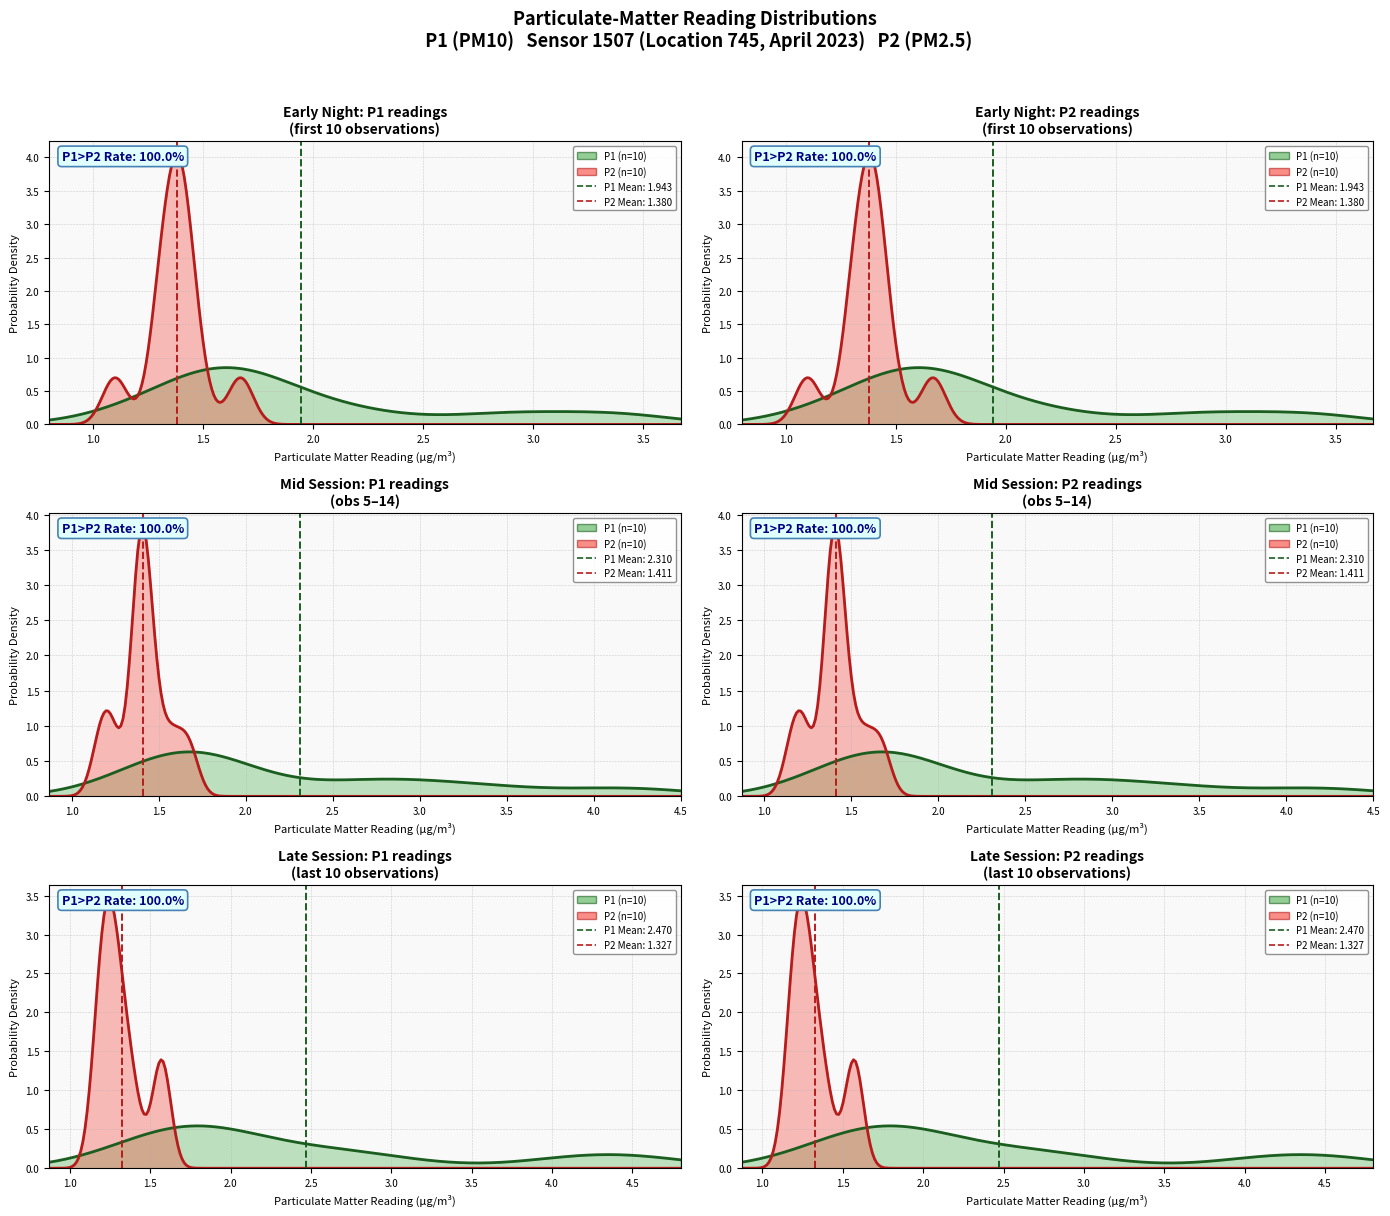

What are all the series names shown in the legend?

P1, P2